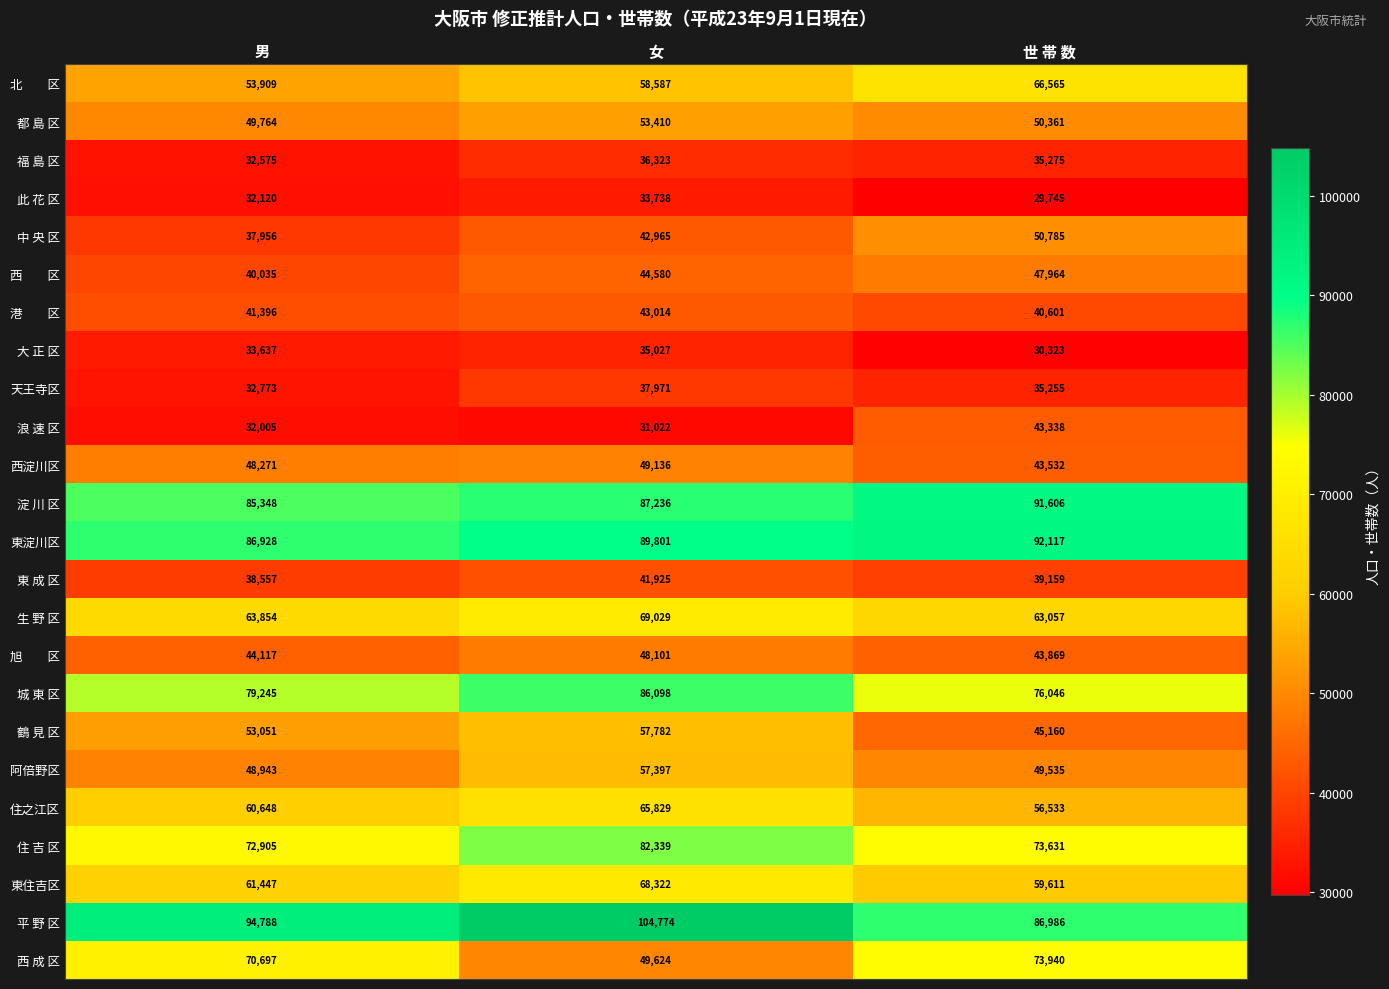

How many 福 島 区 values are between 32575 and 36323?

3